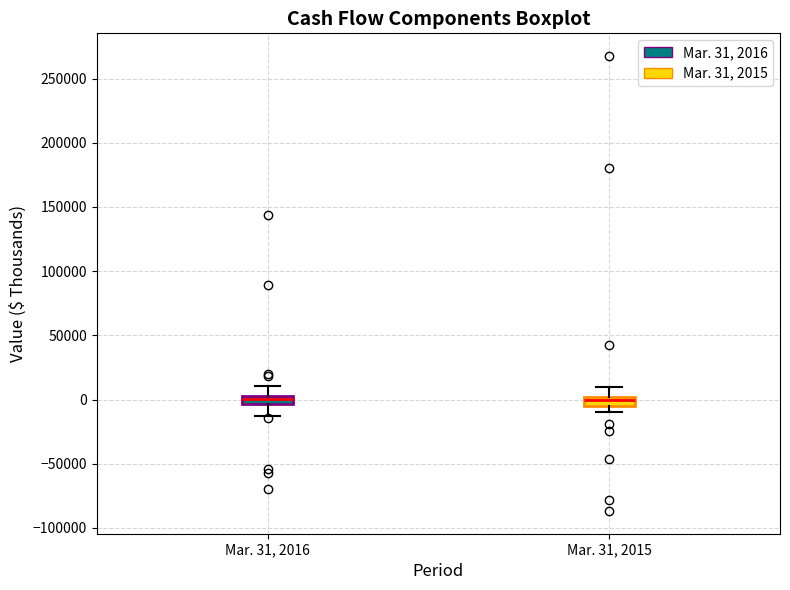

Where does the upper whisker of the box for Mar. 31, 2015 end on the y-axis? The values are not printed on the chart, so give them approximately, as read against the axis.

10000